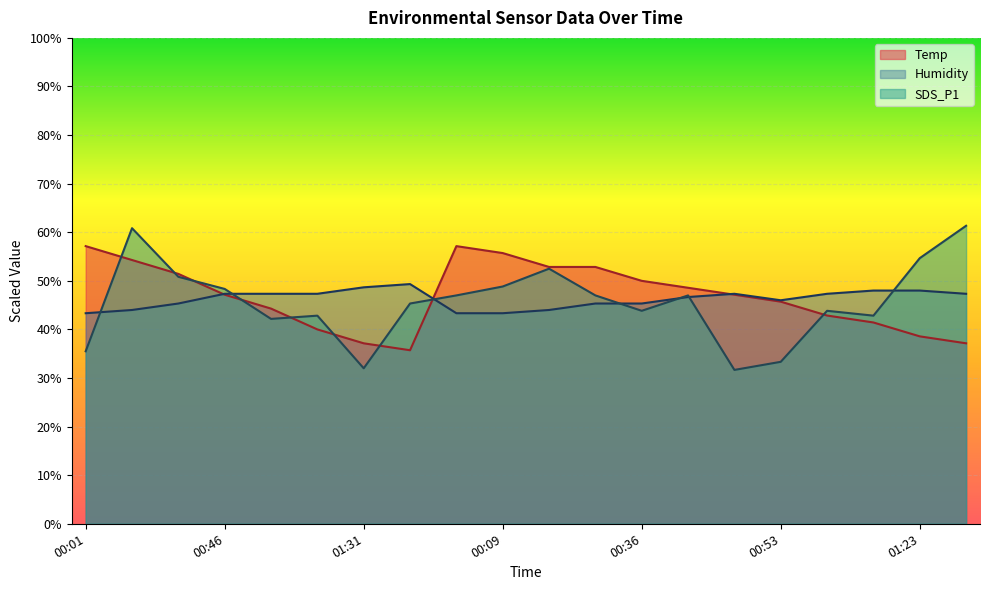

Reading left to right, list all the values displayed in this chart.

Temp: 57.1	54.3	51.4	47.1	44.3	40.0	37.1	35.7	57.1	55.7	52.9	52.9	50.0	48.6	47.1	45.7	42.9	41.4	38.6	37.1
Humidity: 43.3	44.0	45.3	47.3	47.3	47.3	48.7	49.3	43.3	43.3	44.0	45.3	45.3	46.7	47.3	46.0	47.3	48.0	48.0	47.3
SDS_P1: 35.5	60.8	50.8	48.3	42.2	42.8	32.0	45.3	47.0	48.8	52.5	47.0	43.8	47.0	31.7	33.3	43.8	42.8	54.7	61.3